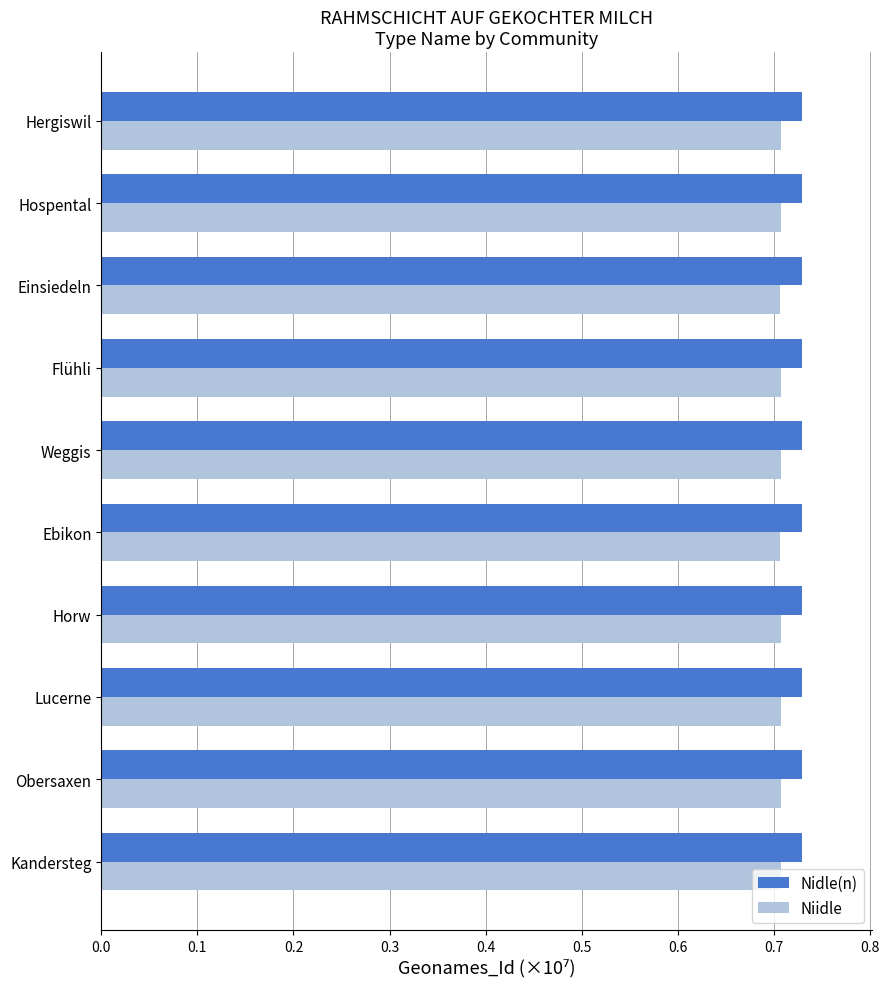

Is the value of Niidle at Obersaxen greater than the value of Nidle(n) at Hospental?

No